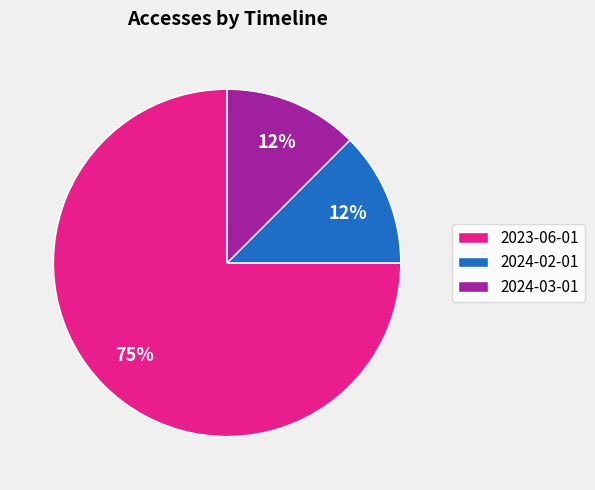

Is 2024-03-01 the majority of the pie?

No